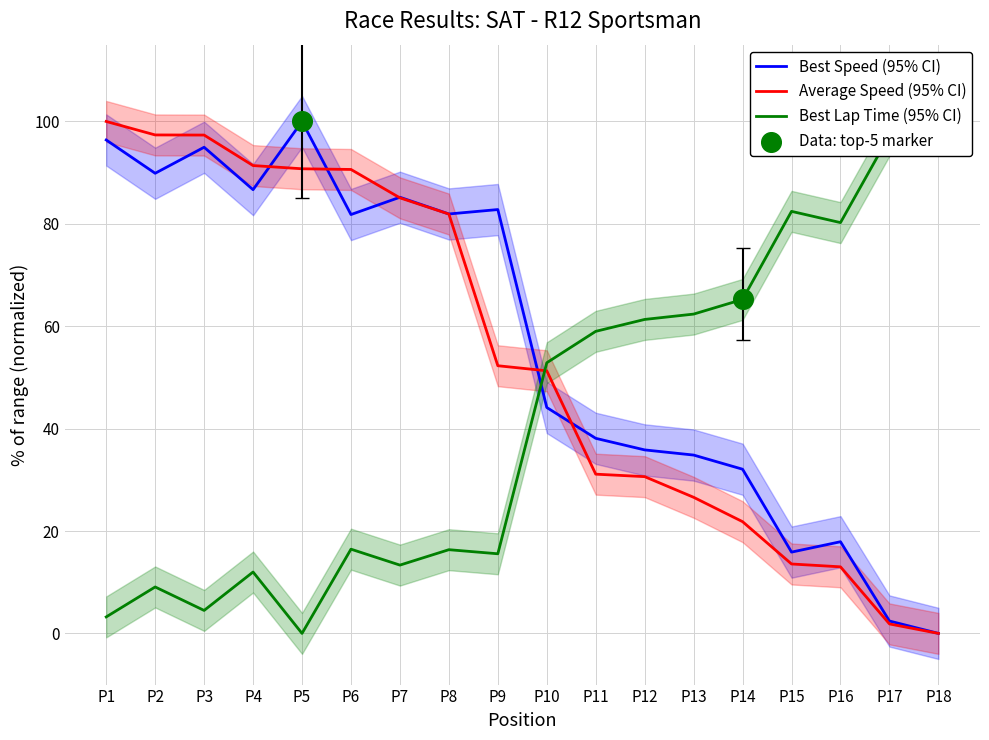

Which series has the largest total across all categories?

Best Speed (95% CI)